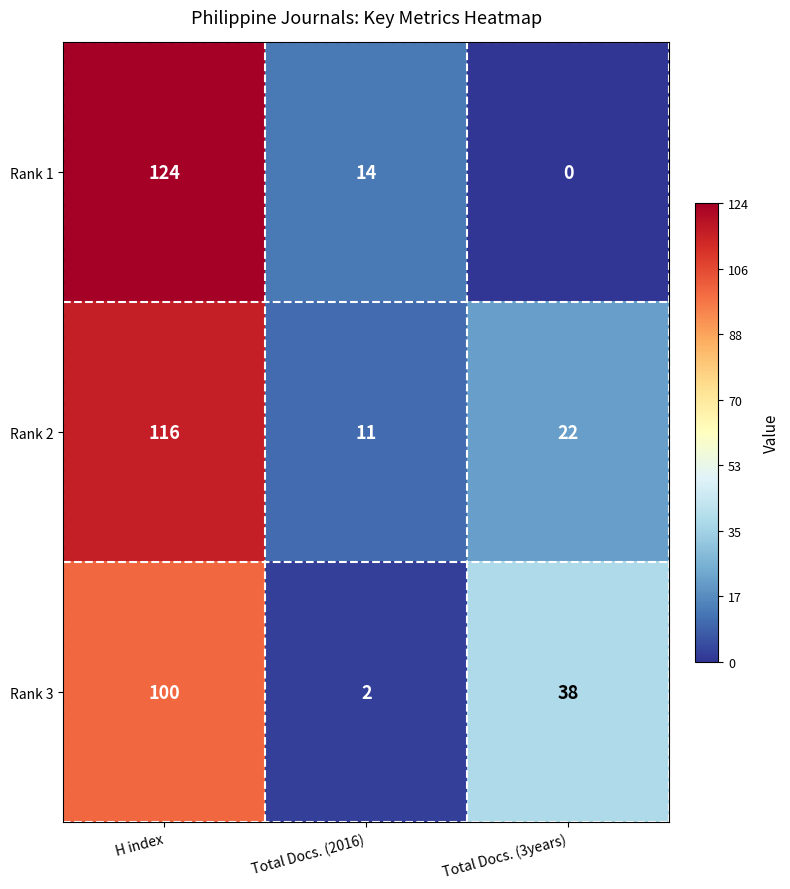

At how many categories does at least one series exceed 20?

2